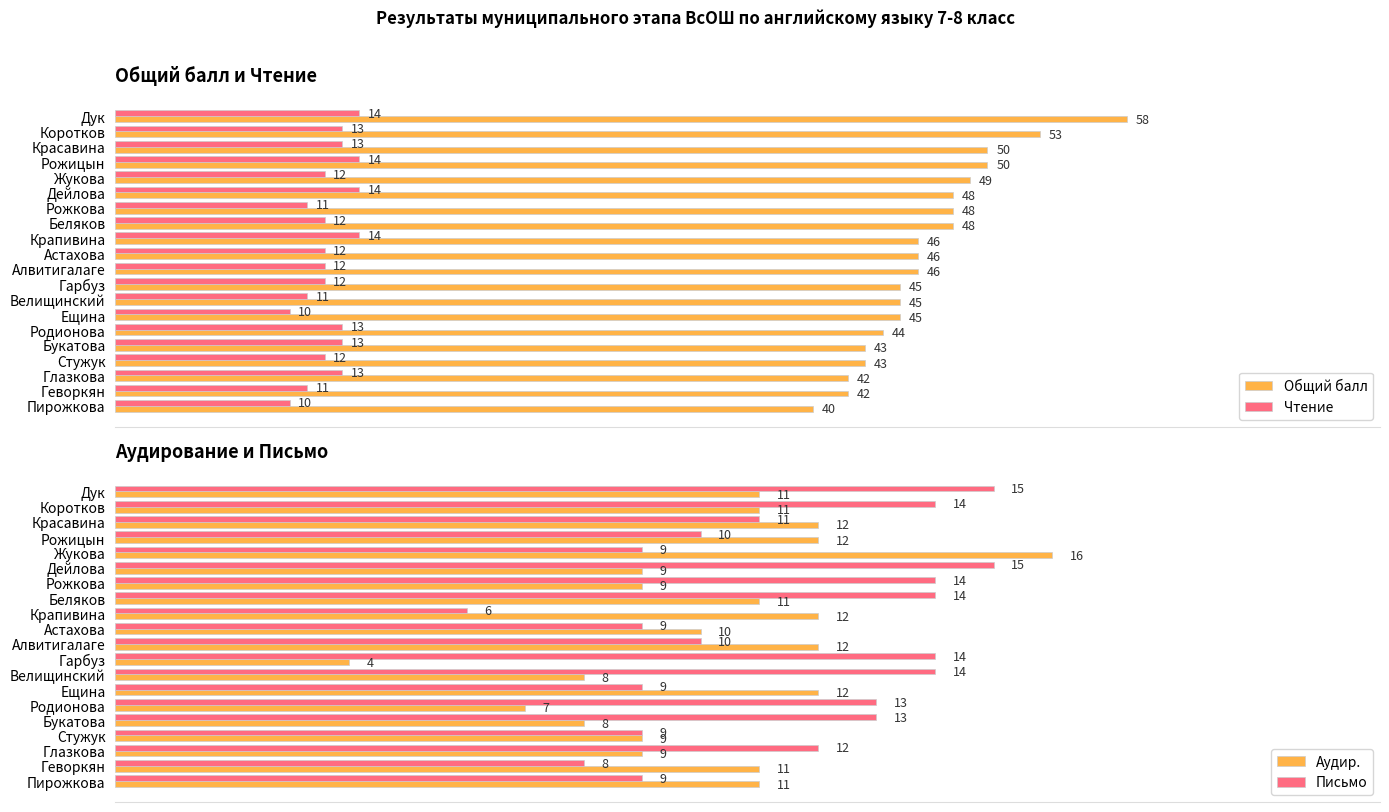

Where is Общий балл nearest to the value 49?

Жукова